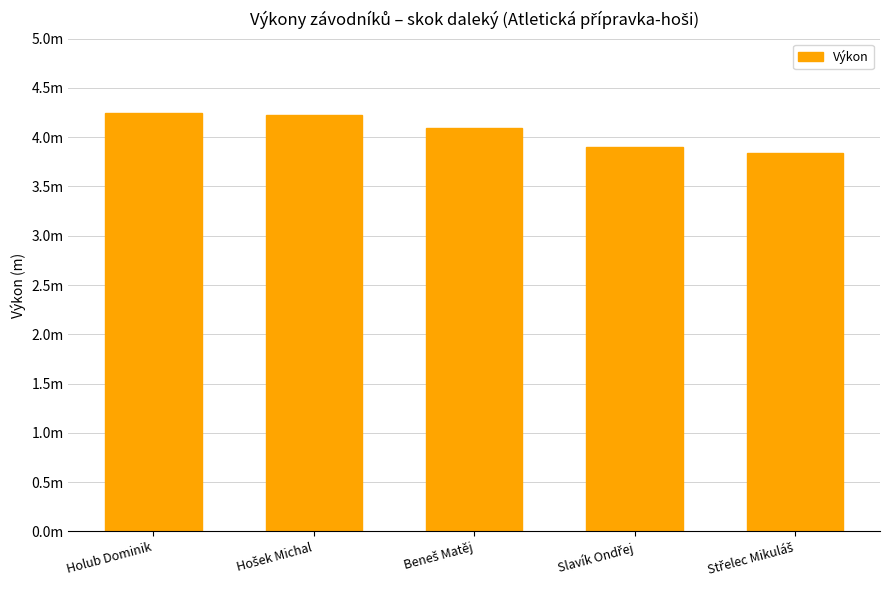

The value at Hošek Michal is 4.2. True or false?

True